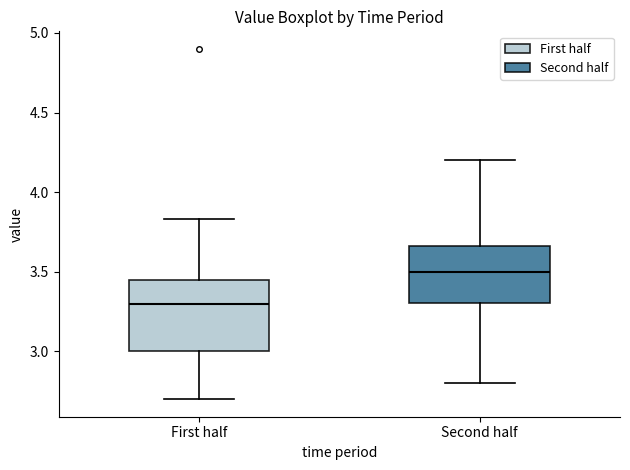

Which box has the highest median line?

Second half